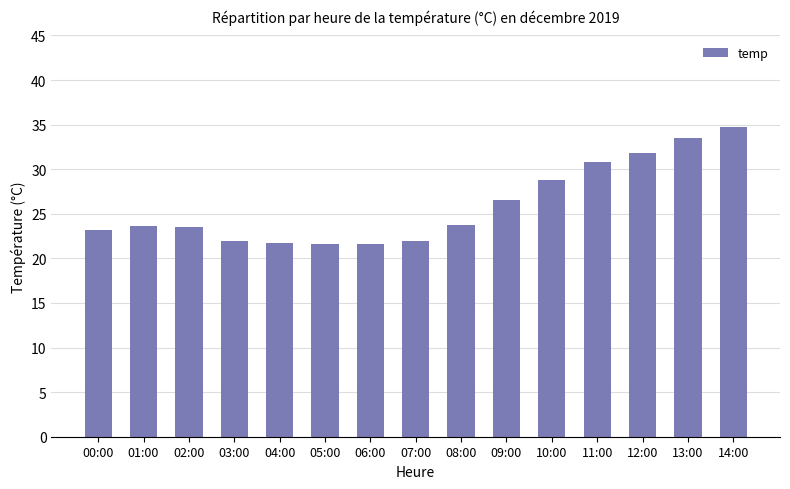

At which label is the value closest to 28?

10:00